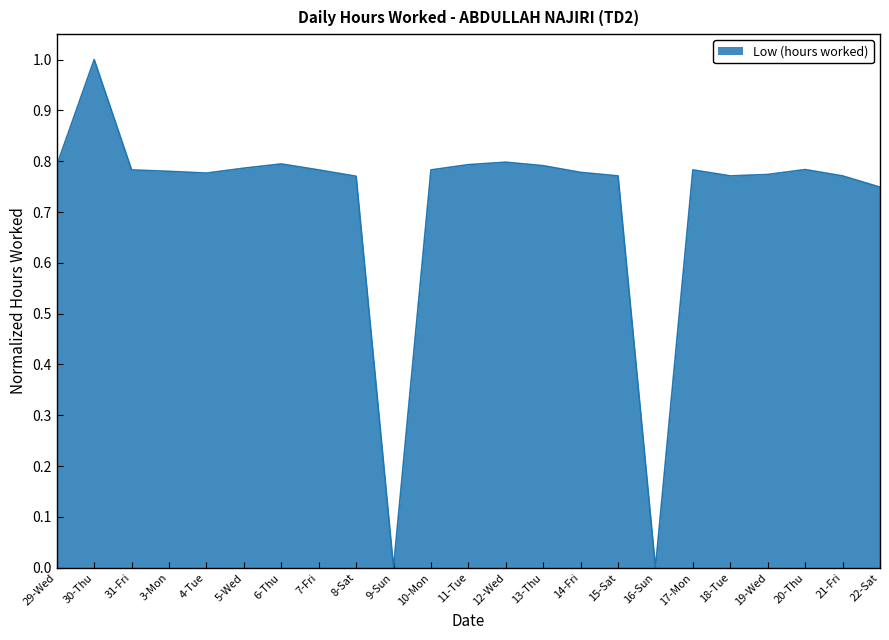

True or false: the data has more than 2 interior local peaks.

True